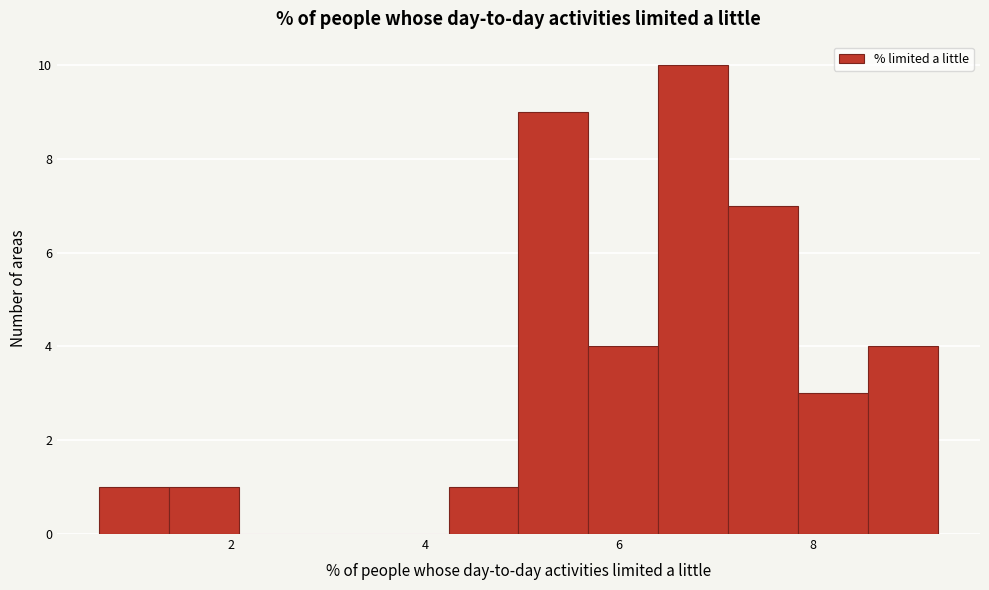

Around what value on the x-axis is the tallest bar? Give the approximate position of its centre, as read against the axis.

6.8